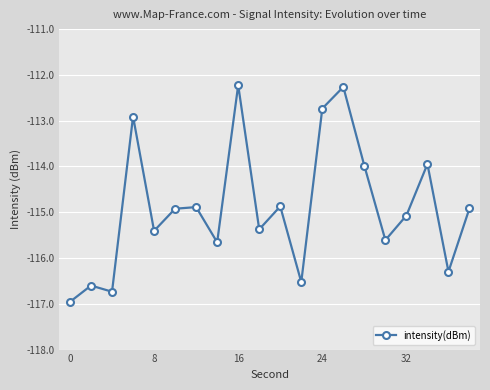

True or false: the data has more than 1 interior local peaks.

True